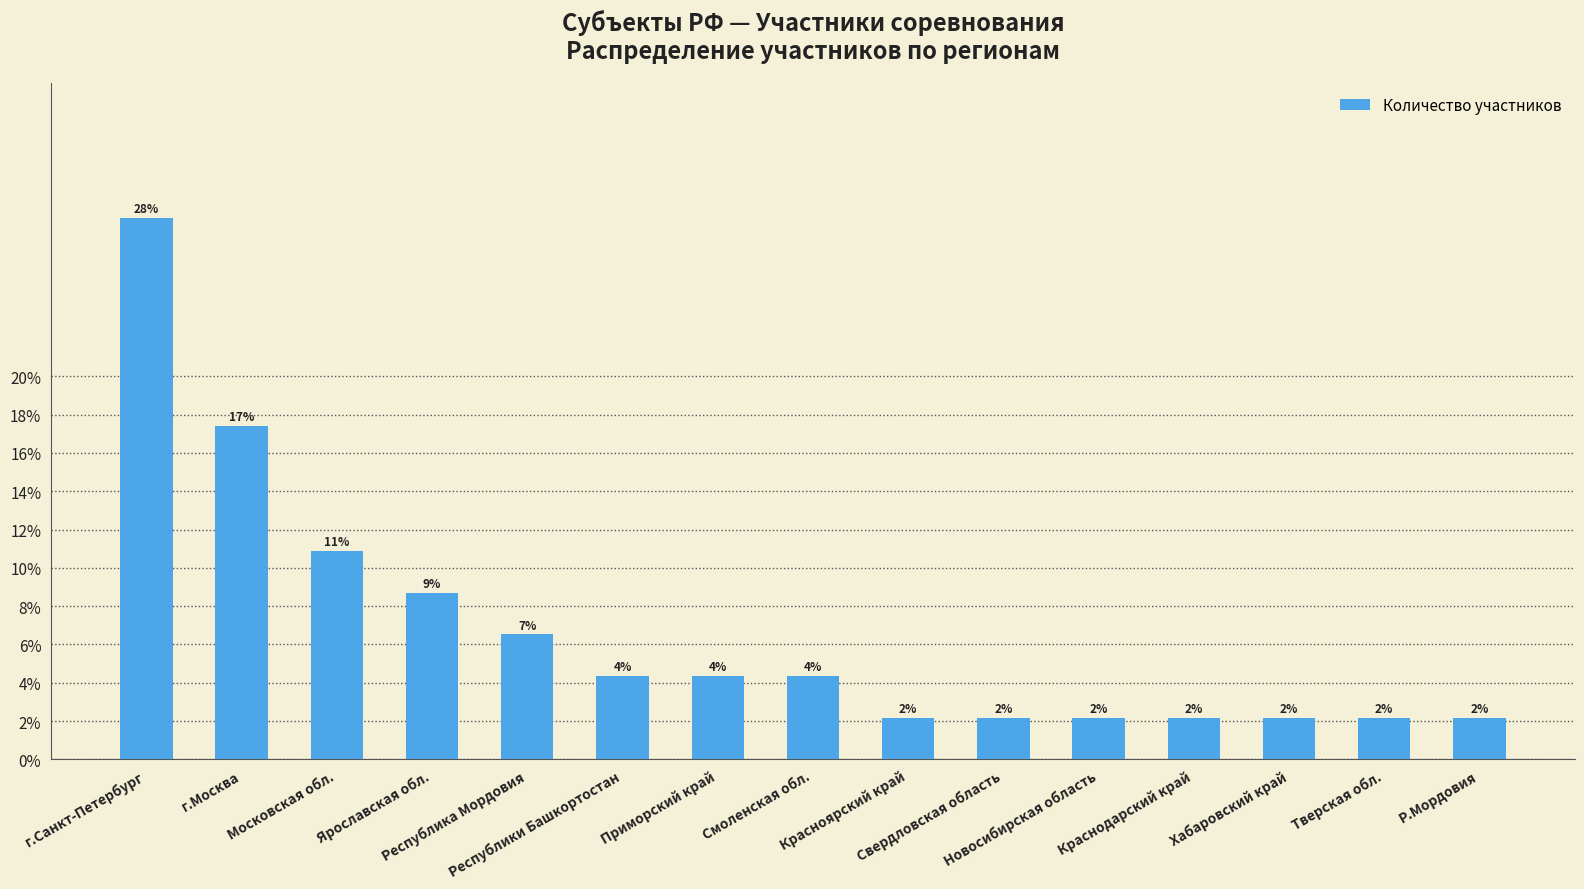

Does the chart contain any negative values?

No